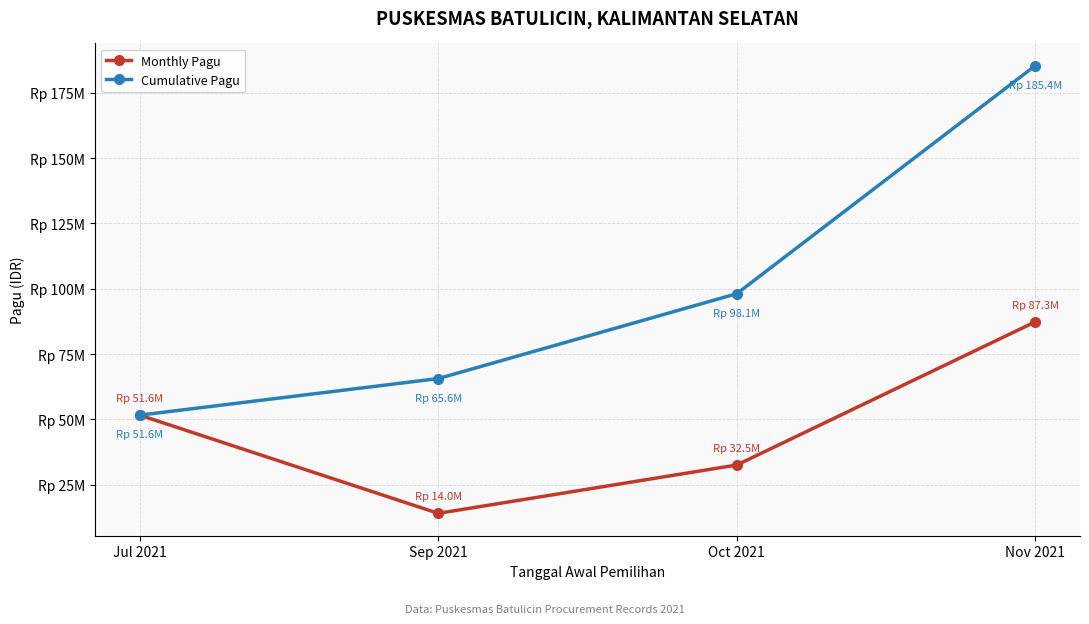

At how many categories does at least one series exceed 94327279?

2